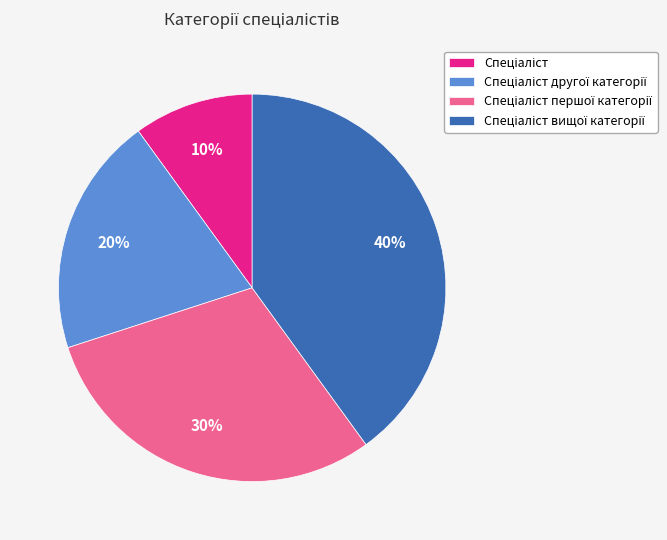

How many segments does this pie chart have?

4